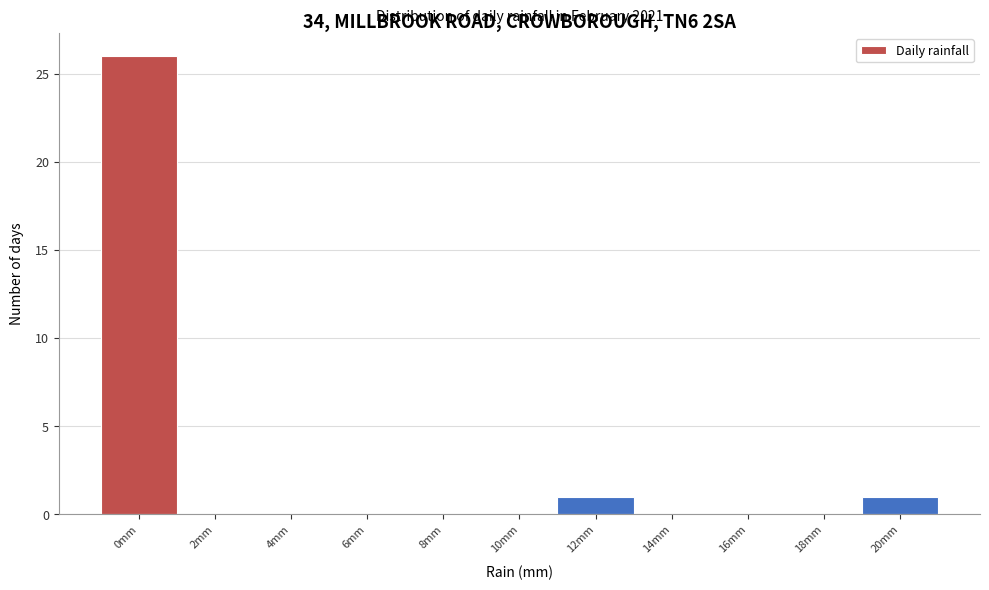

Reading left to right, transcribe all the data shown in this chart.

0mm=26	2mm=0	4mm=0	6mm=0	8mm=0	10mm=0	12mm=1	14mm=0	16mm=0	18mm=0	20mm=1